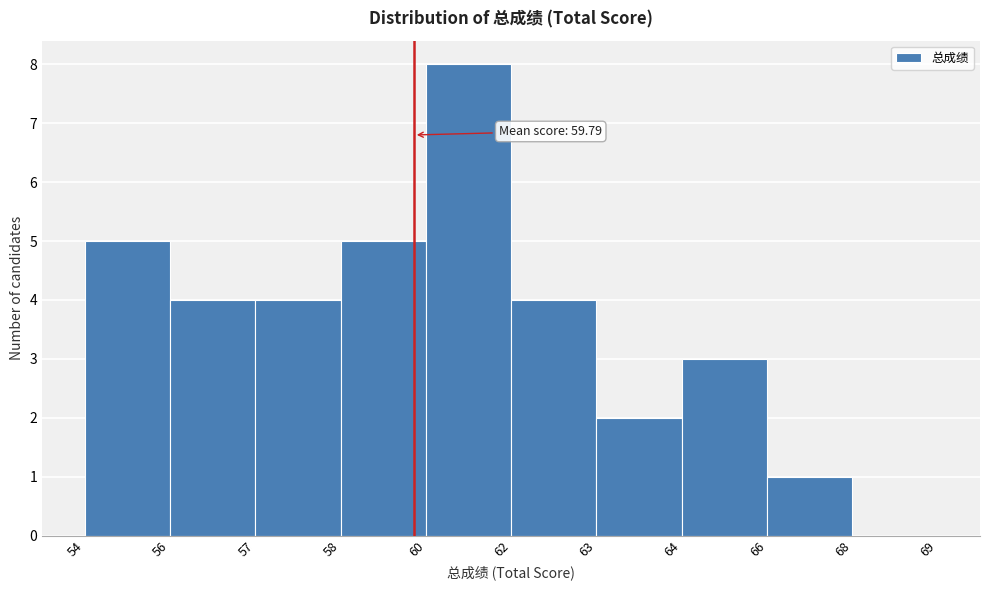

Reading right to left, transcribe all the data shown in this chart.

68=0	66=1	64=3	63=2	62=4	60=8	58=5	57=4	56=4	54=5